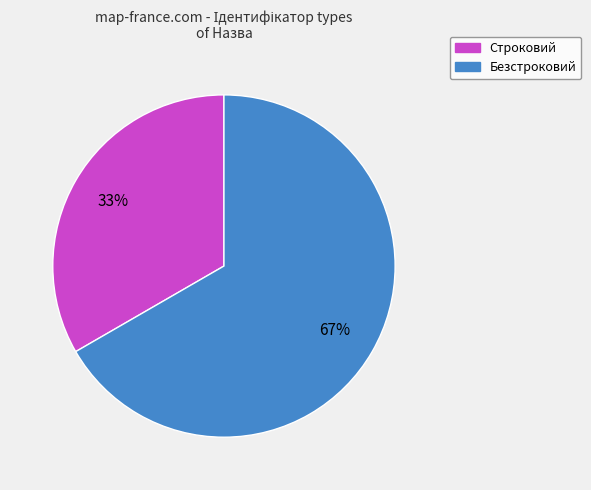

Is it true that Безстроковий is 59% of the pie?

False